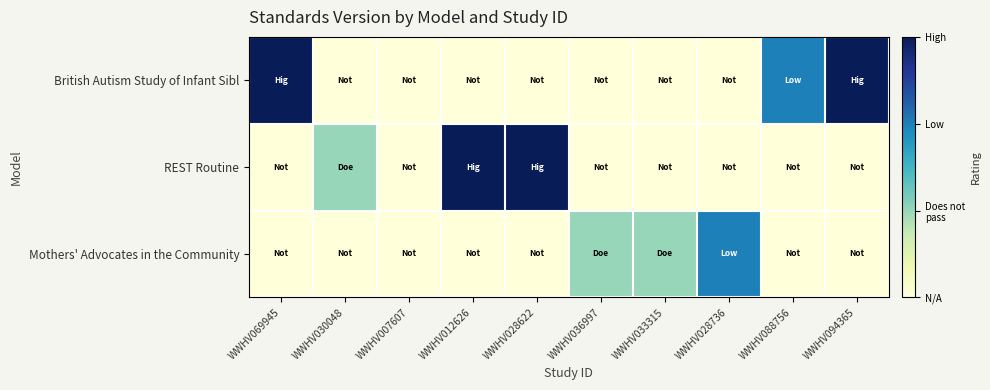

What is the spread (max minus min) of values at WWHV030048?

1